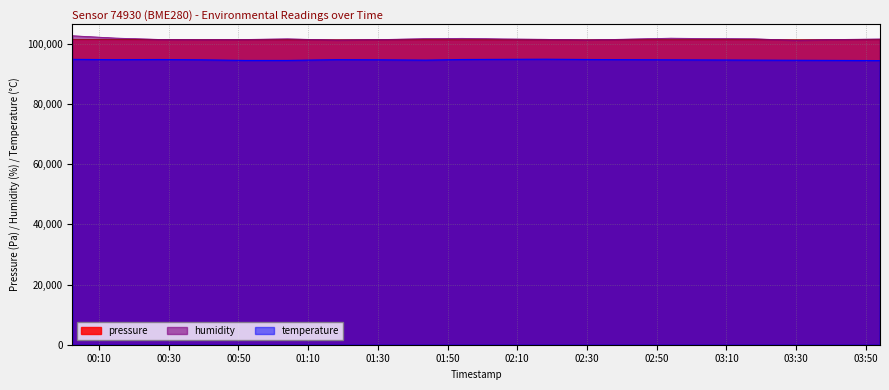

At which category is the sum across all series the highest?

2023-04-12T00:02:21